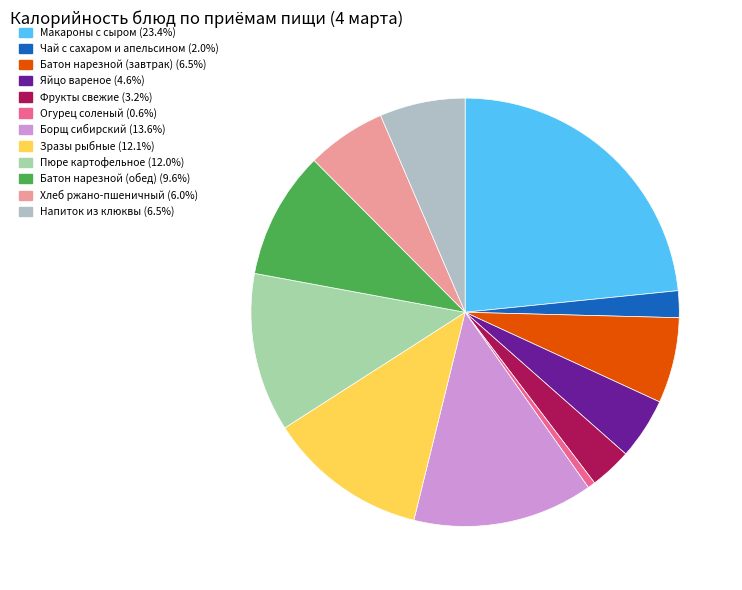

True or false: Огурец соленый accounts for 1% of the total.

True